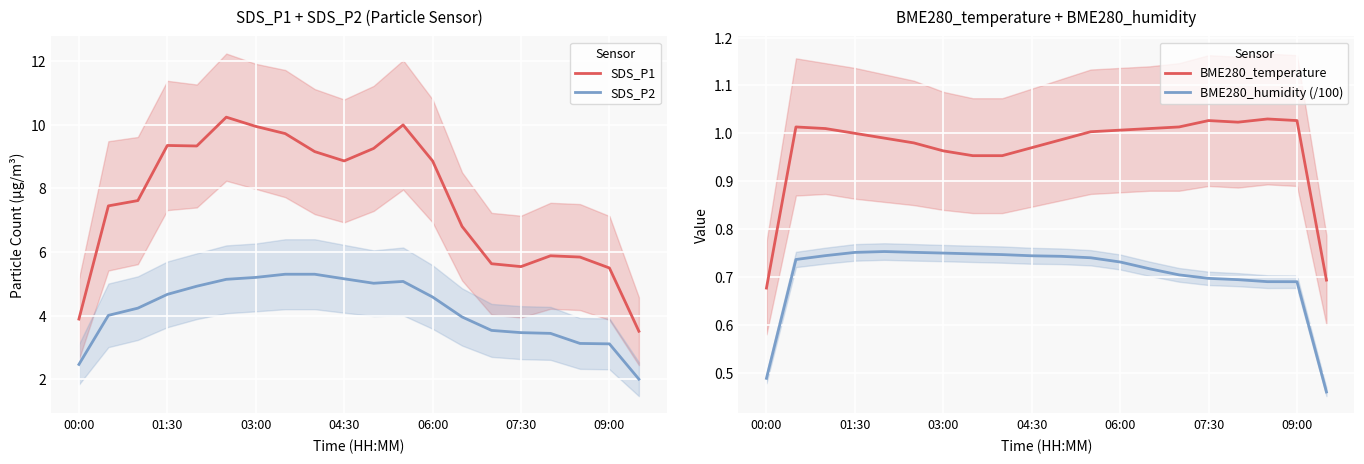

True or false: BME280_temperature has a value of 1.3 at 04:30.

False